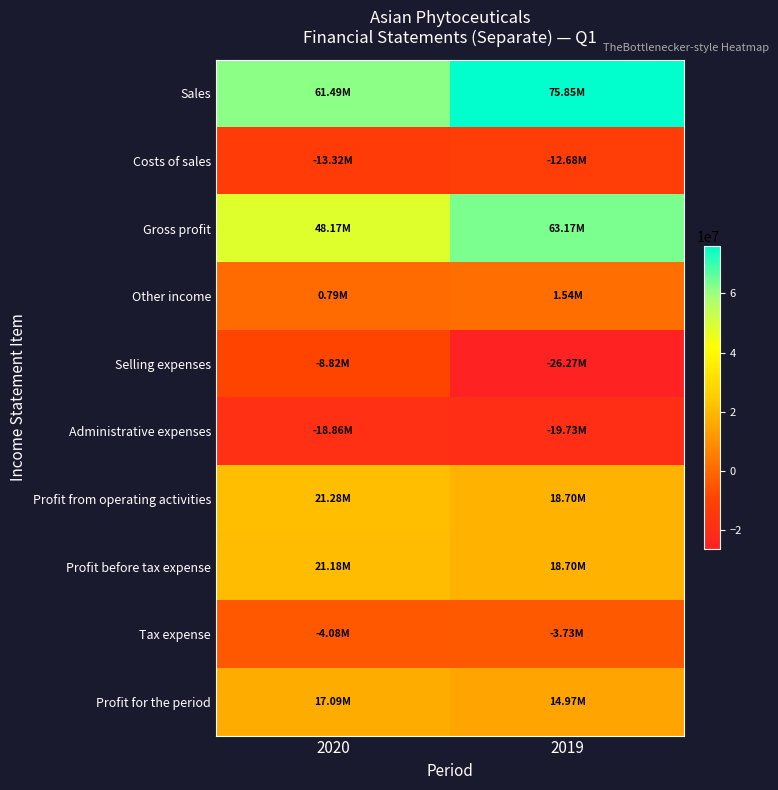

How many data points does each series have?

2